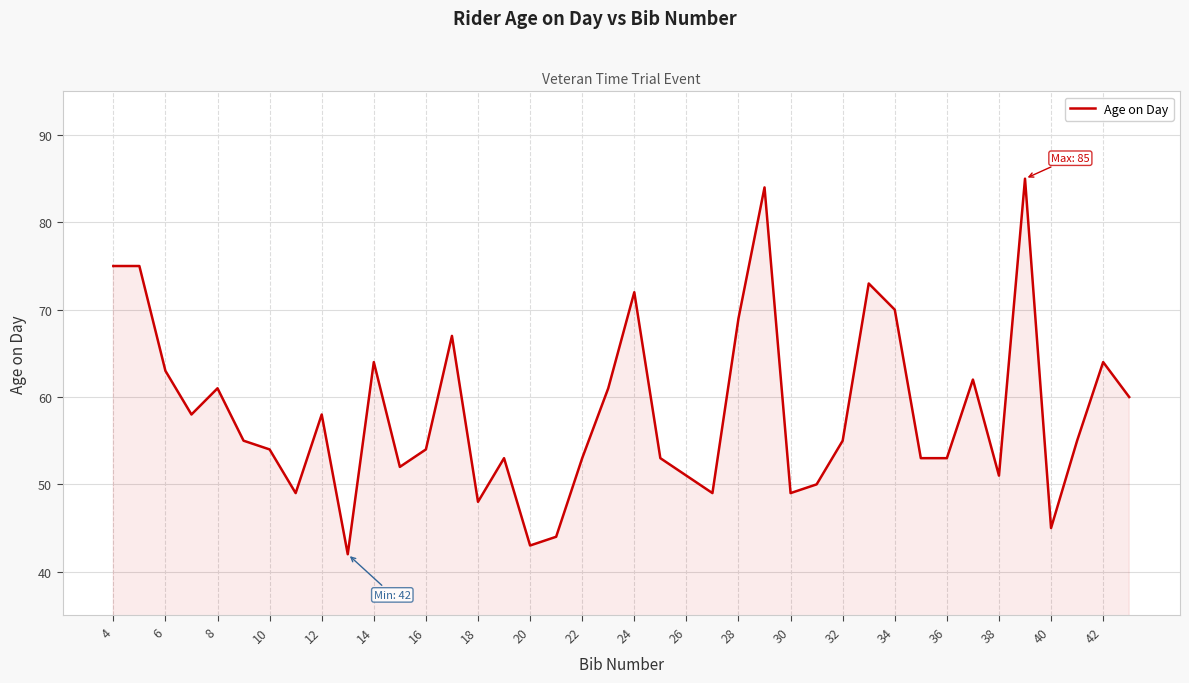

What is the greatest value displayed?

85